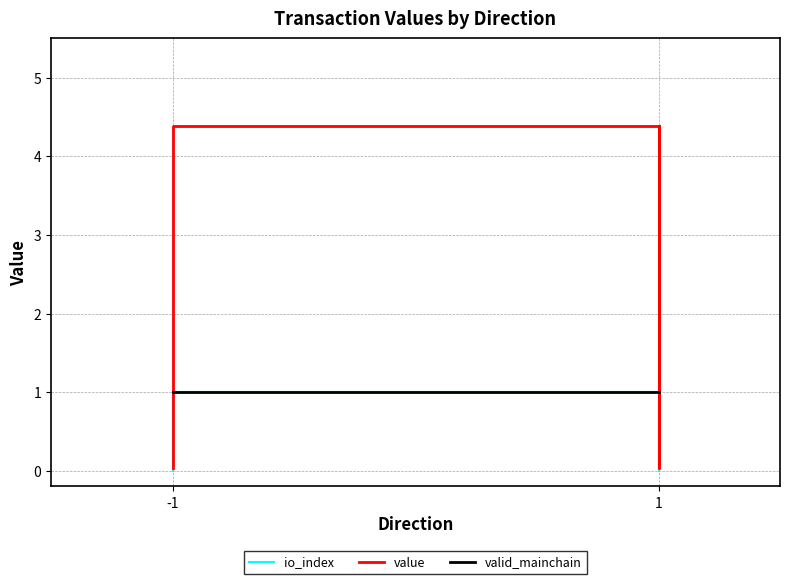

What are all the series names shown in the legend?

io_index, value, valid_mainchain